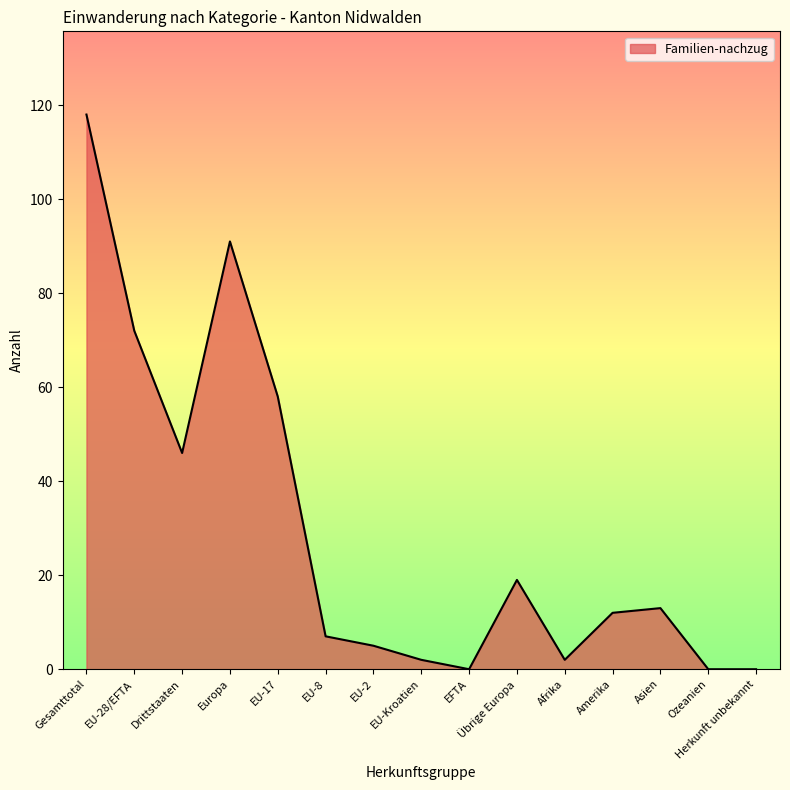

What is the greatest value displayed?

118